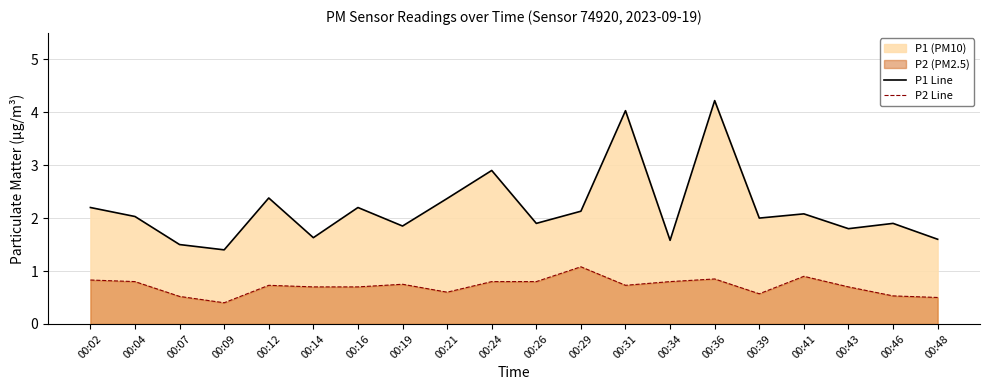

True or false: P1 Line and P2 Line intersect in this chart.

False